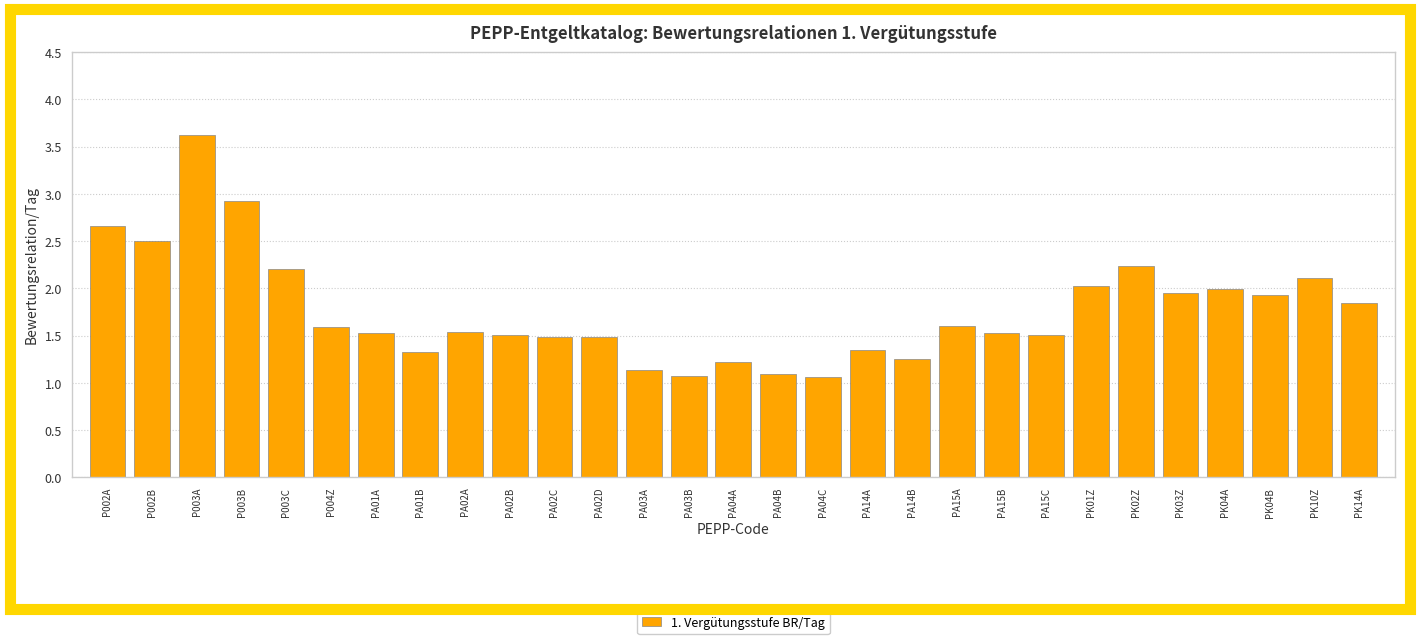

Are the bars grouped side by side (vs. stacked)?

No